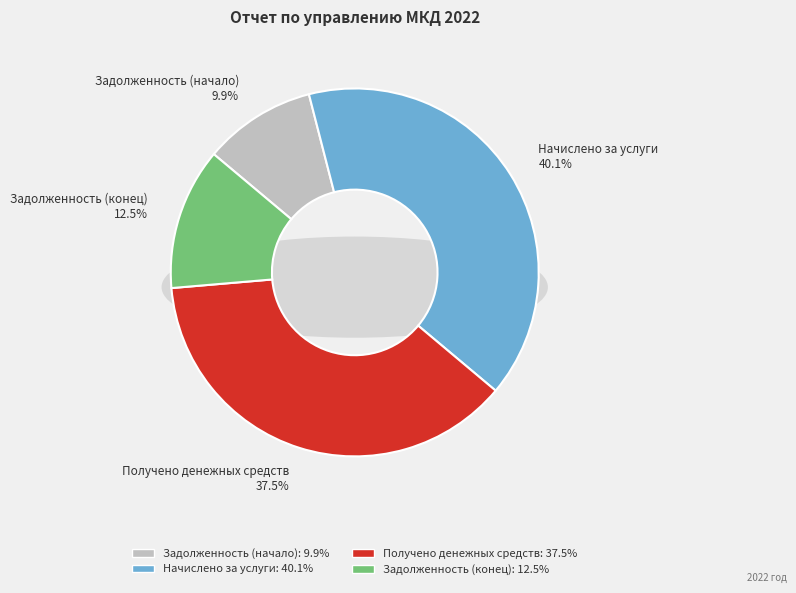

Which has a higher value, Получено денежных средств or Задолженность (начало)?

Получено денежных средств